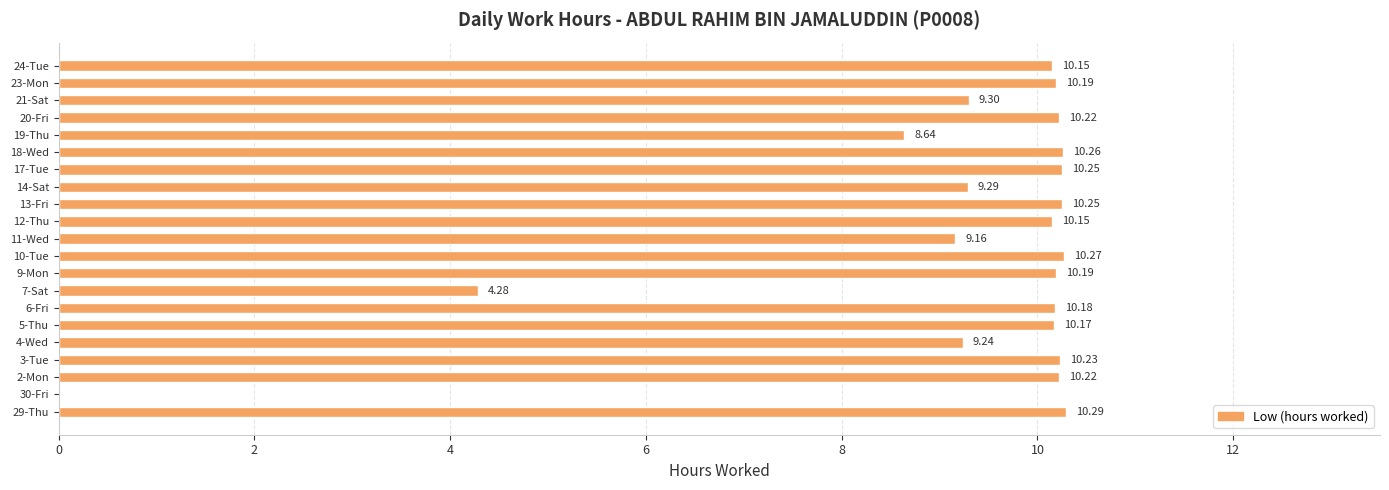

What is the sum of the values at 3-Tue and 6-Fri?

20.4